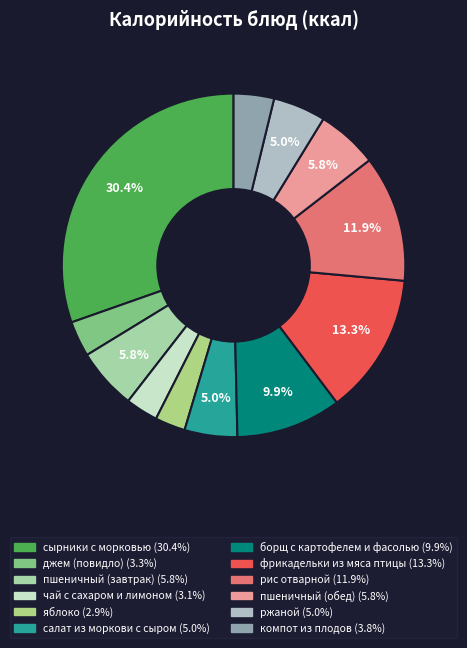

True or false: фрикадельки из мяса птицы accounts for 21% of the total.

False